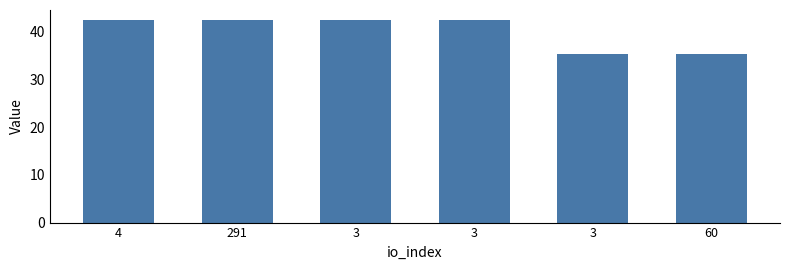

List the labels in order of value, smallest first.

3, 60, 4, 3, 291, 3